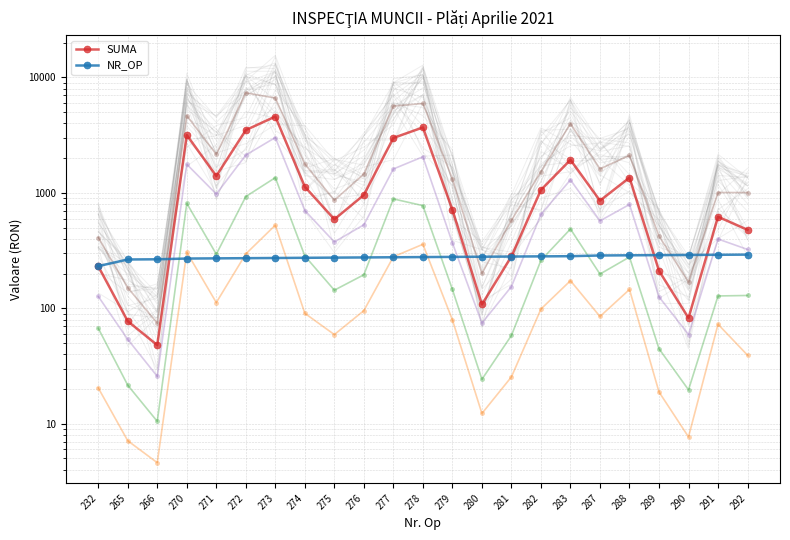

What is the sum of all NR_OP values?

6371.0